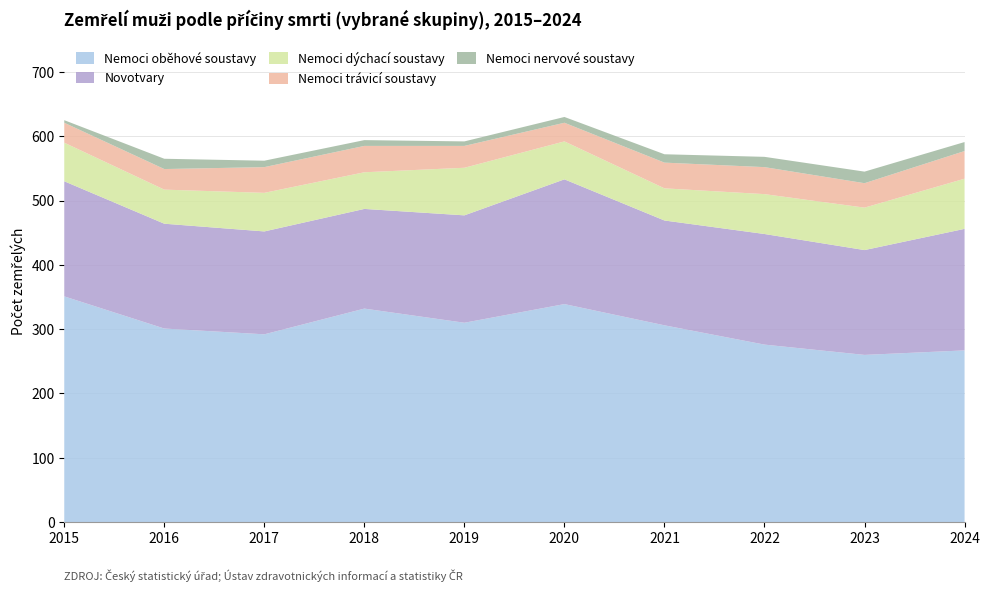

Reading left to right, transcribe all the data shown in this chart.

Nemoci oběhové soustavy: 351	301	292	332	310	339	306	276	260	267
Novotvary: 179	163	160	155	167	194	163	172	163	189
Nemoci dýchací soustavy: 60	53	60	57	74	59	50	62	66	78
Nemoci trávicí soustavy: 31	32	40	41	34	29	40	42	38	43
Nemoci nervové soustavy: 4	16	10	9	7	9	13	16	18	14